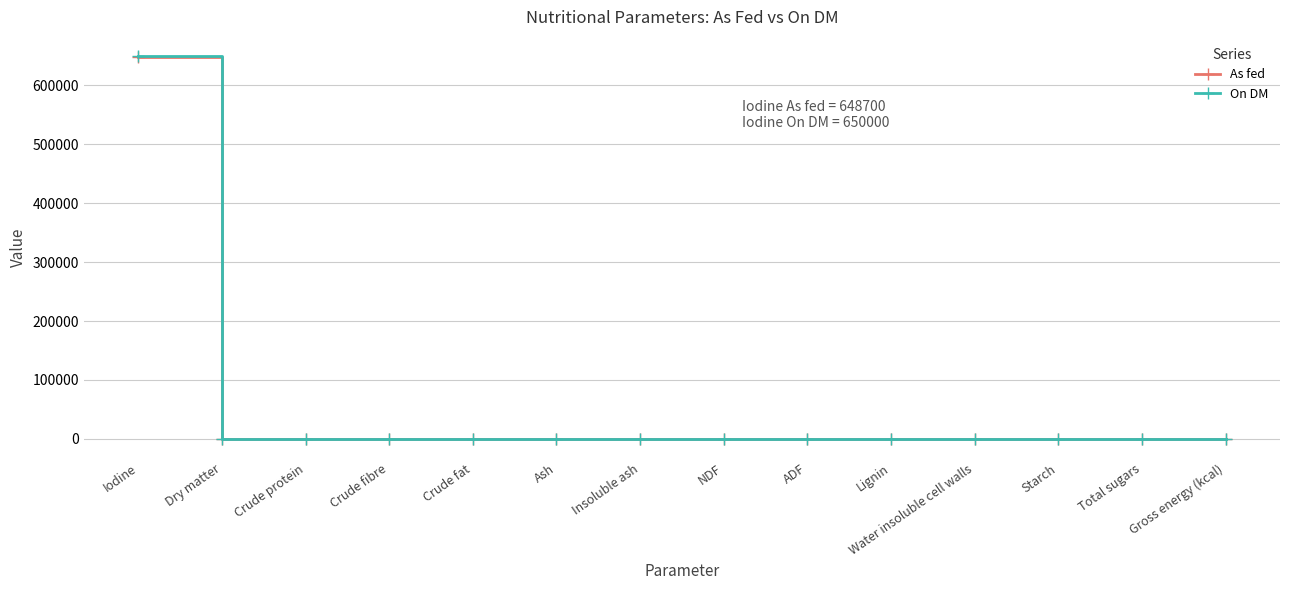

At which category is the sum across all series the highest?

Iodine